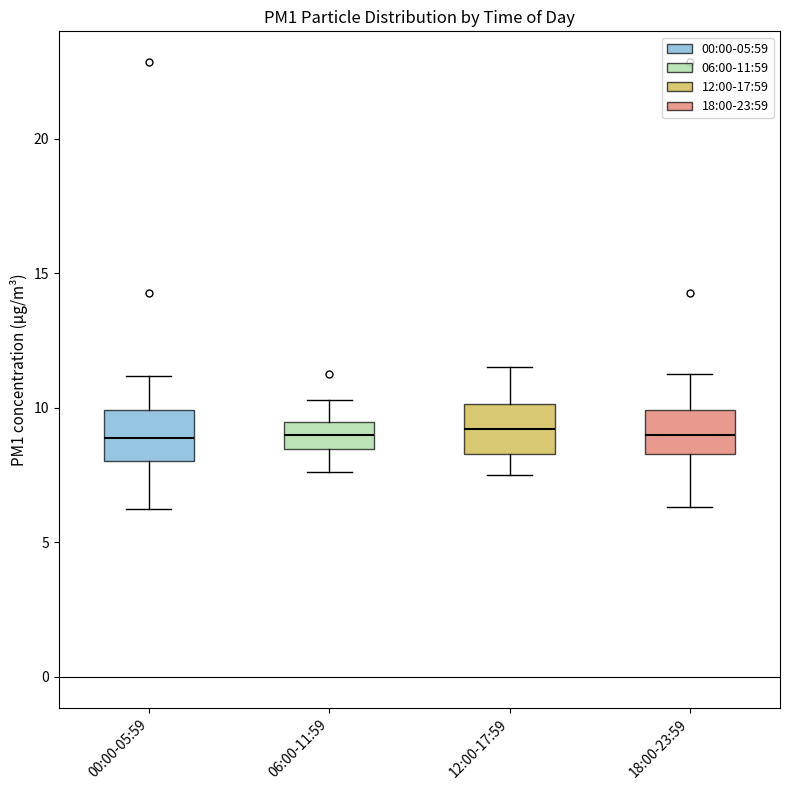

Where does the upper whisker of the box for 06:00-11:59 end on the y-axis? The values are not printed on the chart, so give them approximately, as read against the axis.

10.5